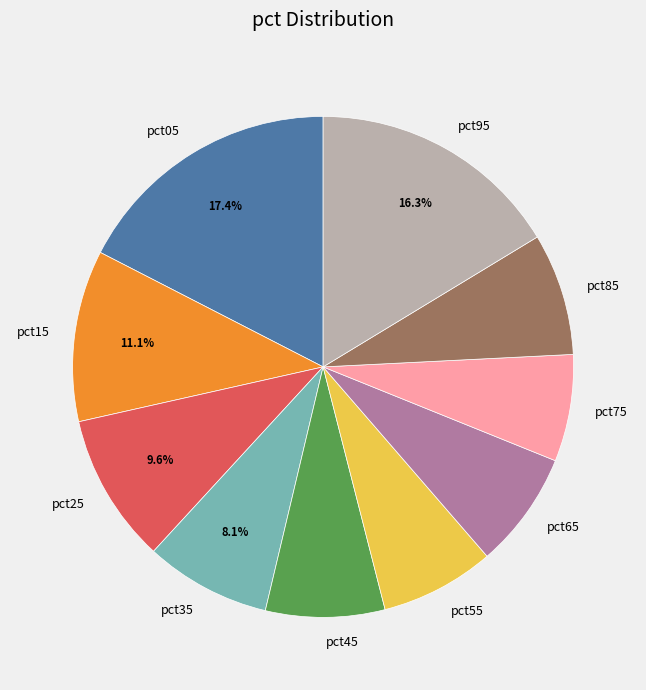

Does pct45 account for over 50% of the chart?

No